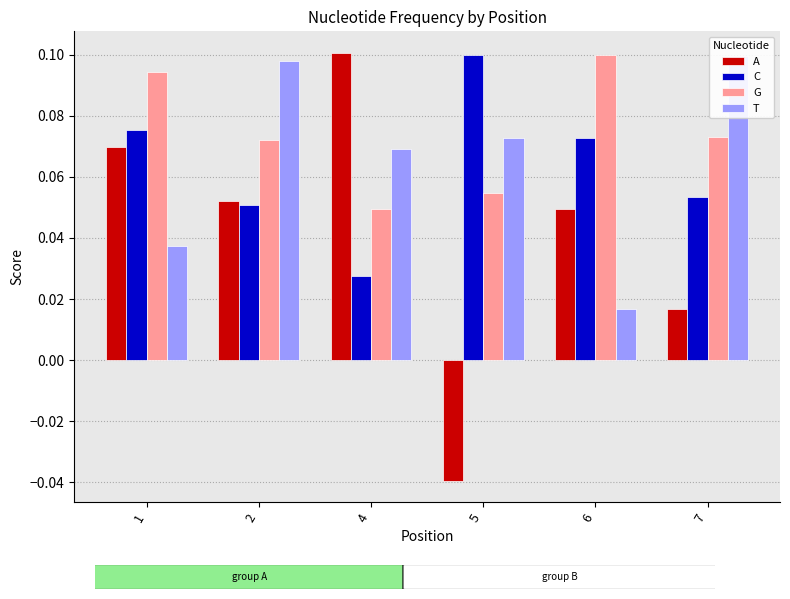

Between 5 and 6, which series saw the biggest shift?

A